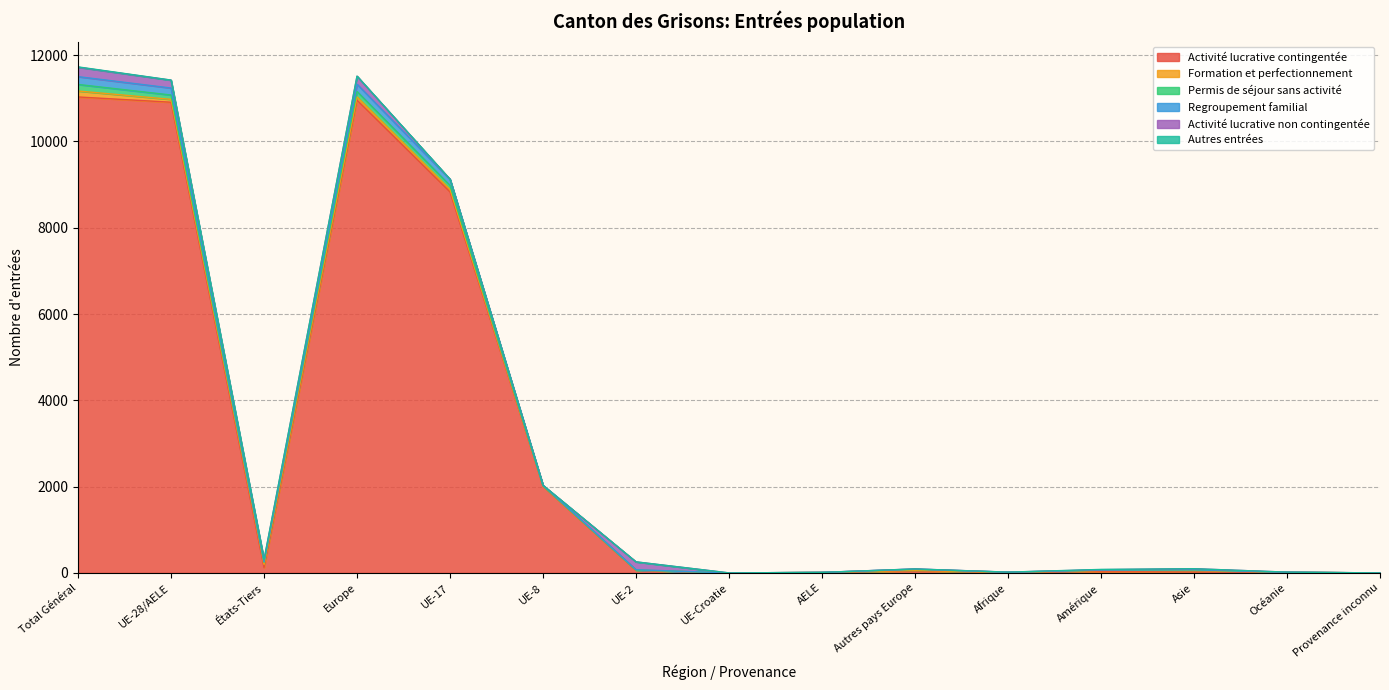

How many positive values does the Permis de séjour sans activité series have?

11